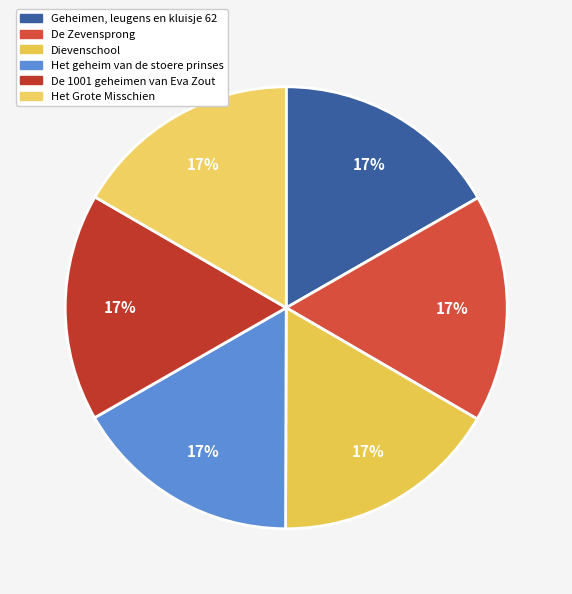

Count the number of slices in the pie.

6